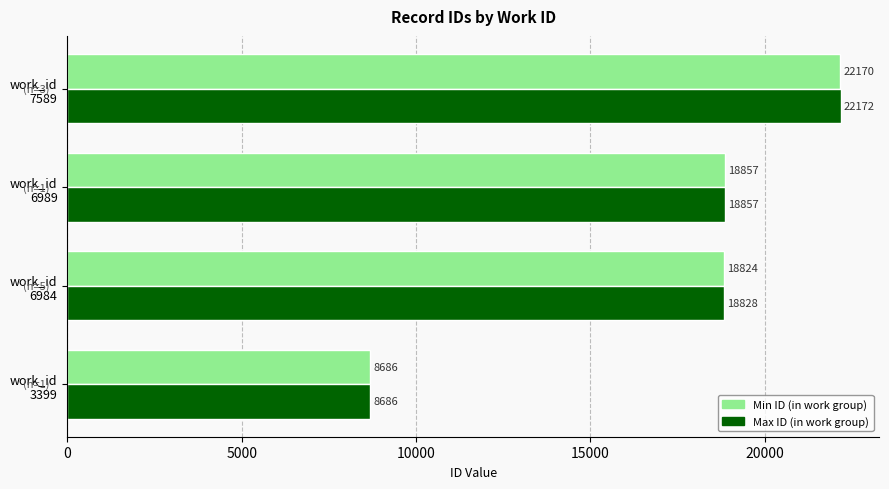

What is the minimum value shown in the chart?

8686